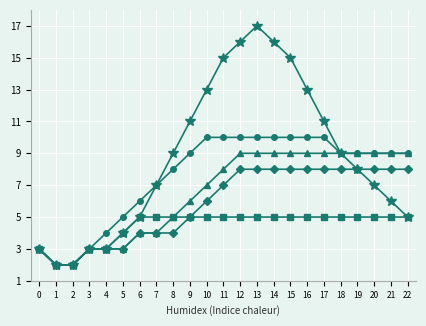

What is the total value across all series at 14?

48